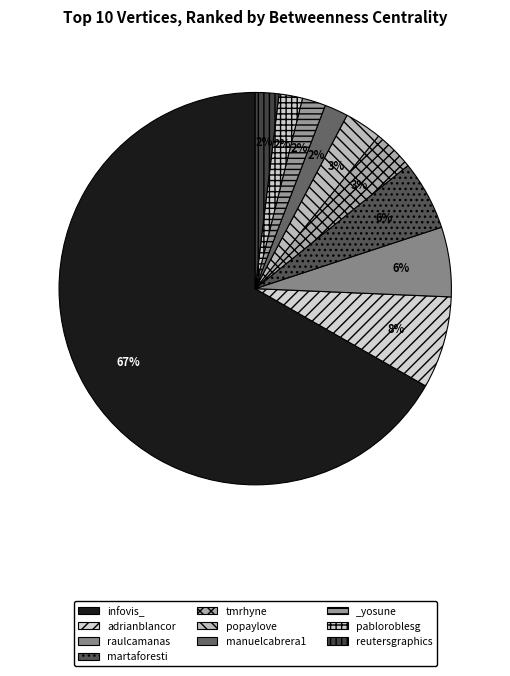

Which slice is the largest?

infovis_